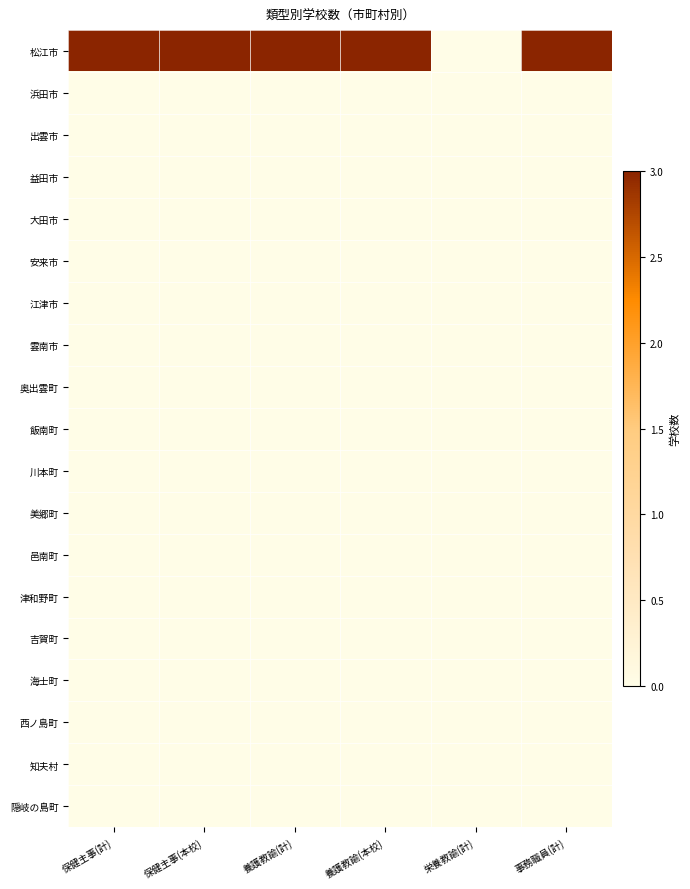

Which series has the widest spread of values?

松江市